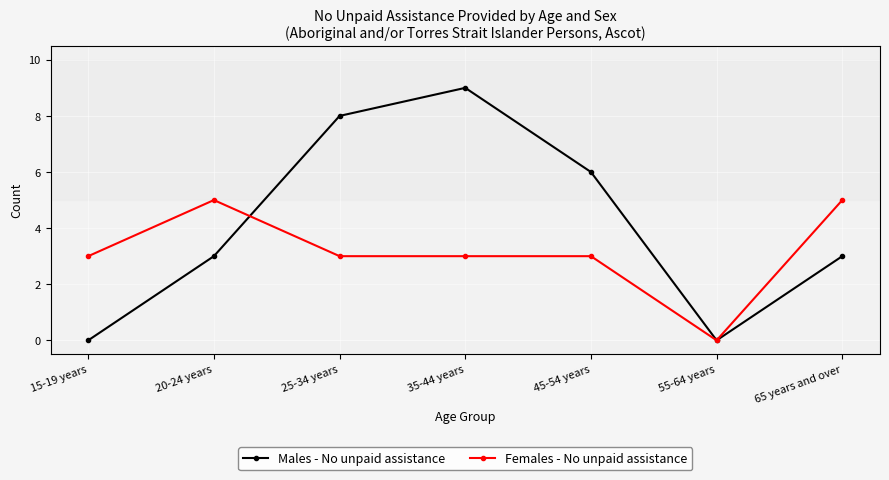

How many interior local valleys does the Males - No unpaid assistance series have?

1